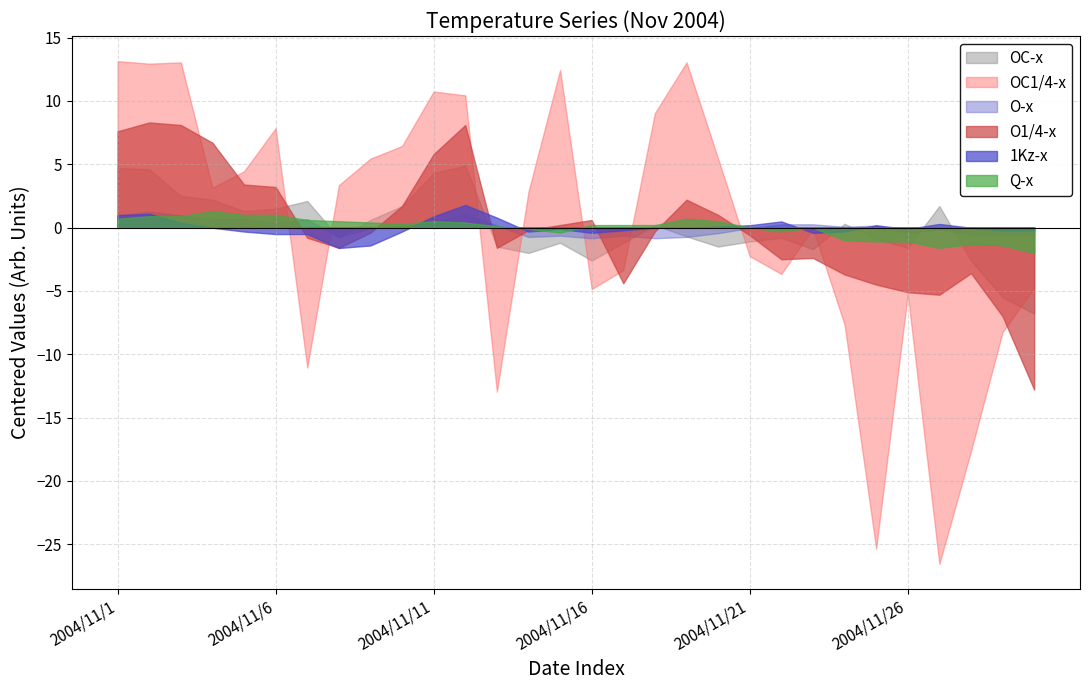

Rank the categories by O-x value from highest to lowest.

2004/11/2, 2004/11/12, 2004/11/1, 2004/11/3, 2004/11/4, 2004/11/5, 2004/11/7, 2004/11/6, 2004/11/11, 2004/11/22, 2004/11/23, 2004/11/10, 2004/11/13, 2004/11/25, 2004/11/24, 2004/11/9, 2004/11/21, 2004/11/27, 2004/11/20, 2004/11/26, 2004/11/28, 2004/11/29, 2004/11/30, 2004/11/15, 2004/11/17, 2004/11/8, 2004/11/14, 2004/11/19, 2004/11/16, 2004/11/18